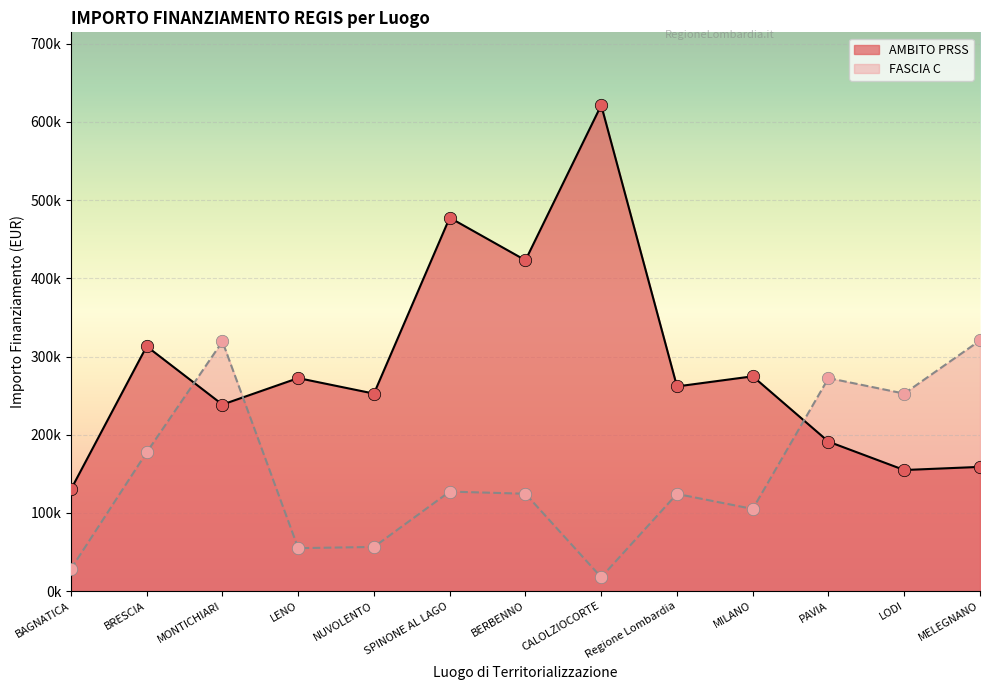

Which series reaches the maximum Y coordinate?

AMBITO PRSS